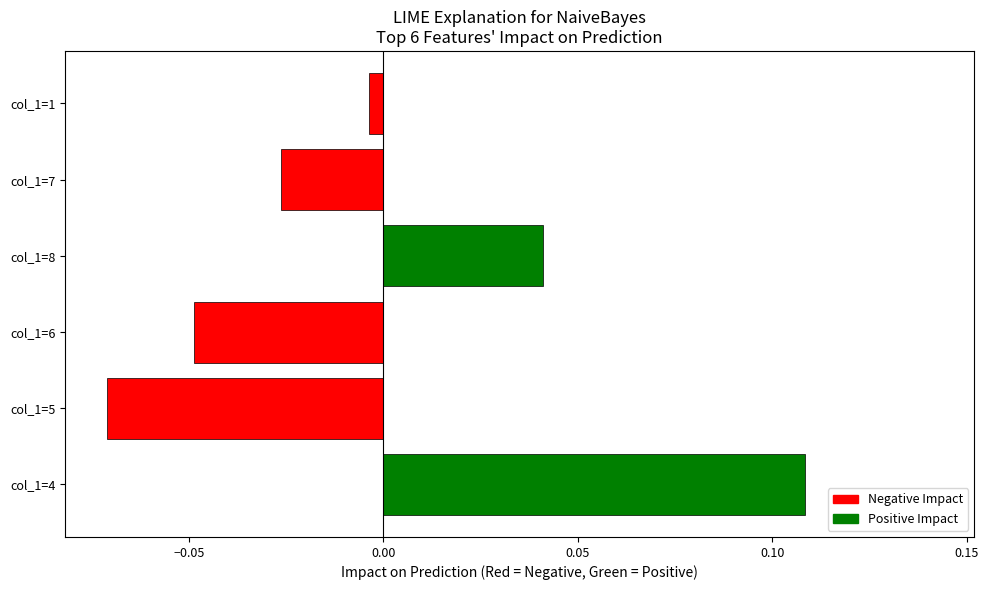

Where is the data nearest to the value 0?

col_1=1